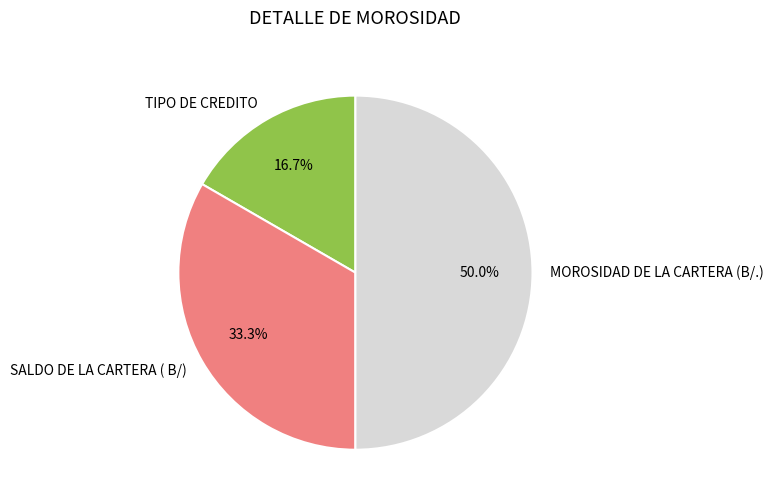

What percentage is NOT represented by SALDO DE LA CARTERA ( B/)?

66.7%